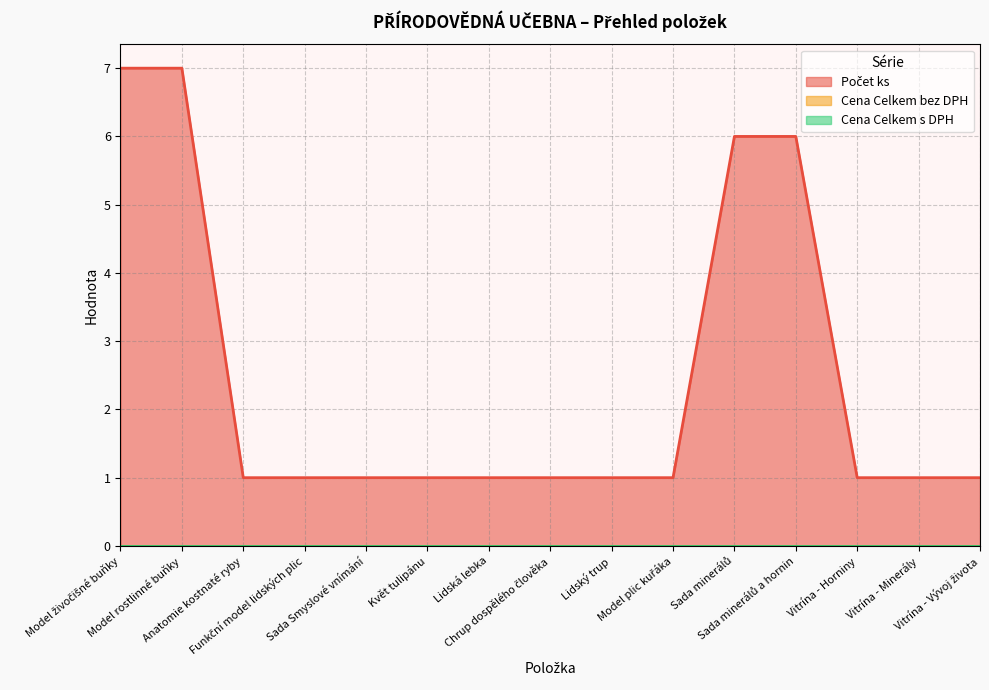

Does the chart have visible grid lines?

Yes